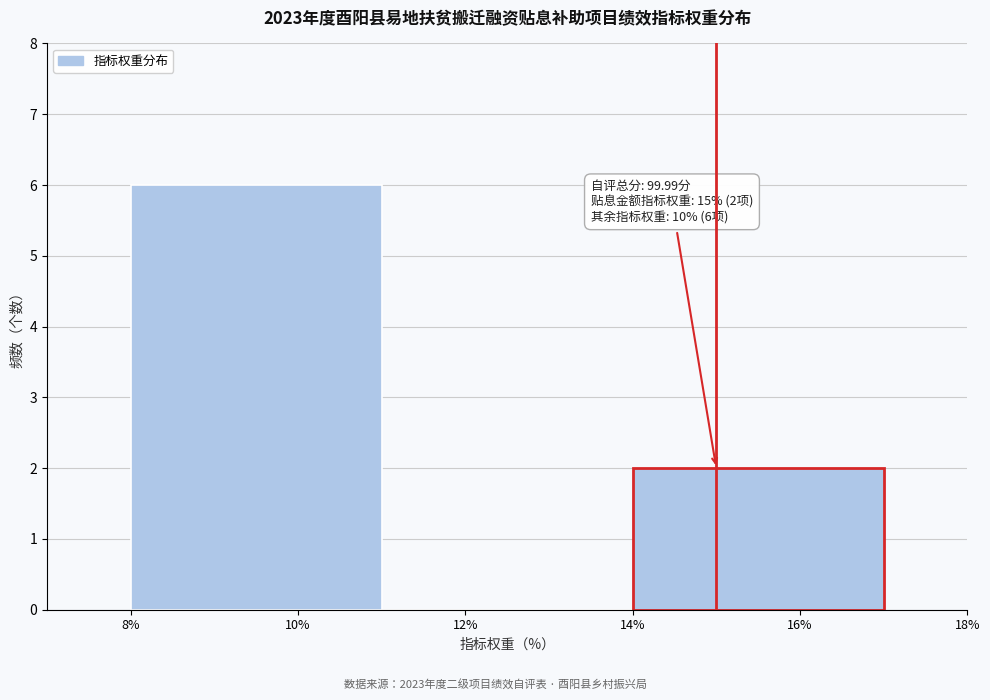

Over which range of the x-axis is the bar tallest?

8 to 11